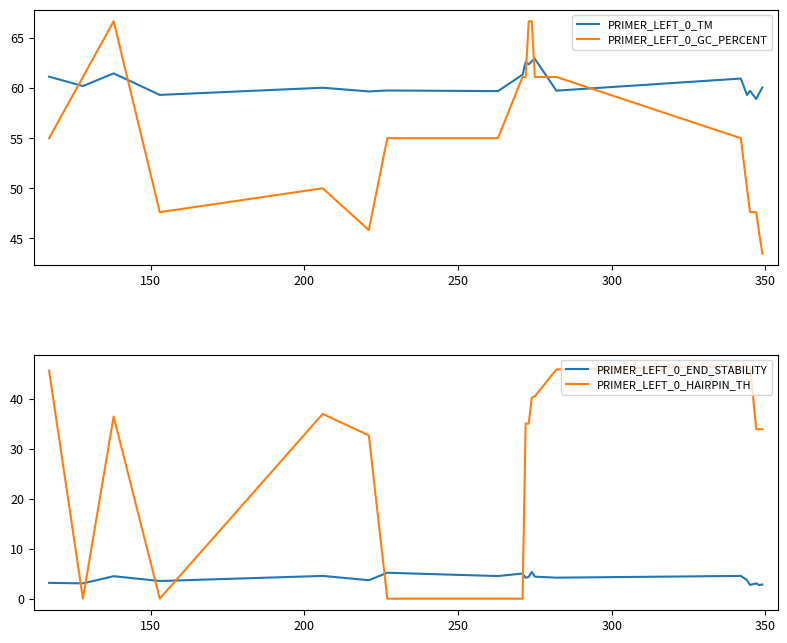

True or false: PRIMER_LEFT_0_HAIRPIN_TH and PRIMER_LEFT_0_TM cross at least once.

False